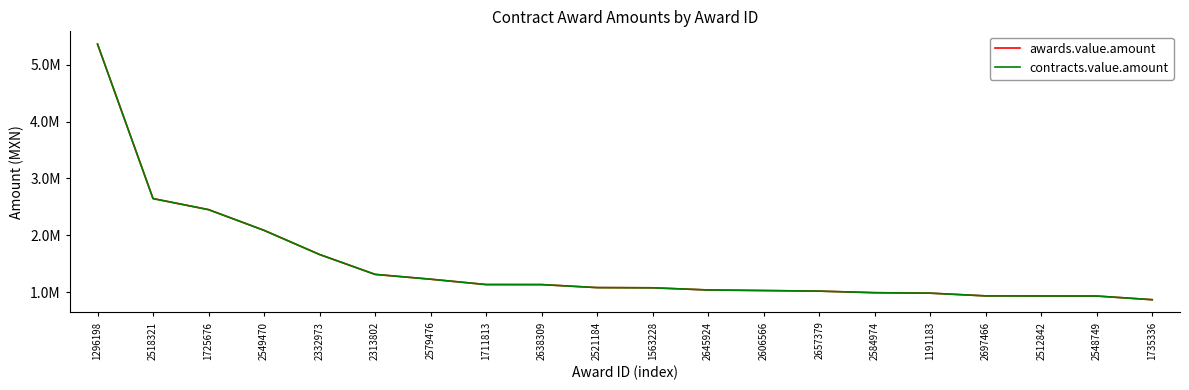

Rank the series at 1563228 from lowest to highest value.

awards.value.amount, contracts.value.amount